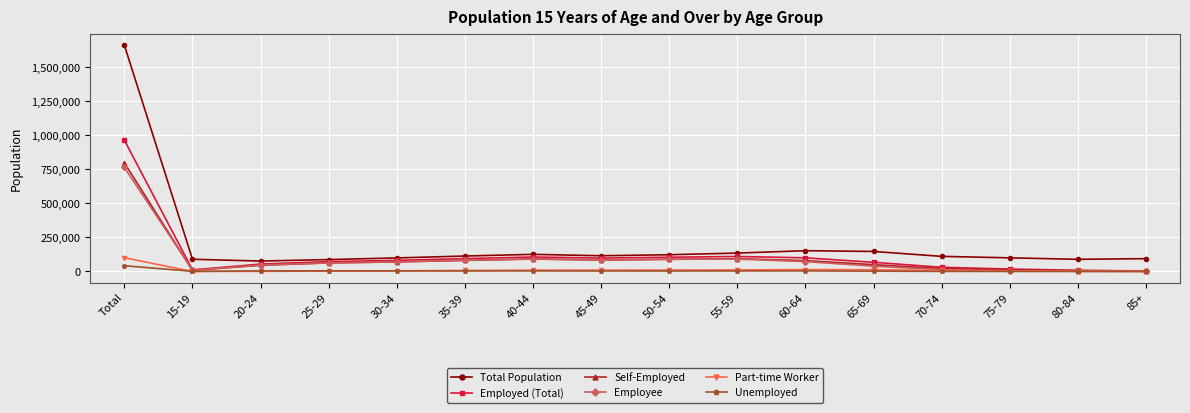

At which category is the sum across all series the highest?

Total